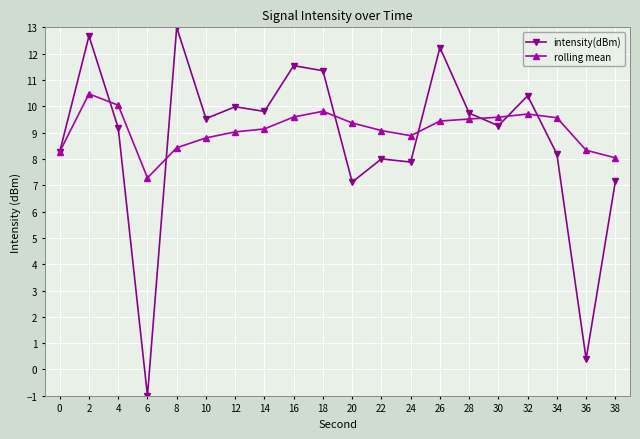

At which category does intensity(dBm) reach its first local valley?

6